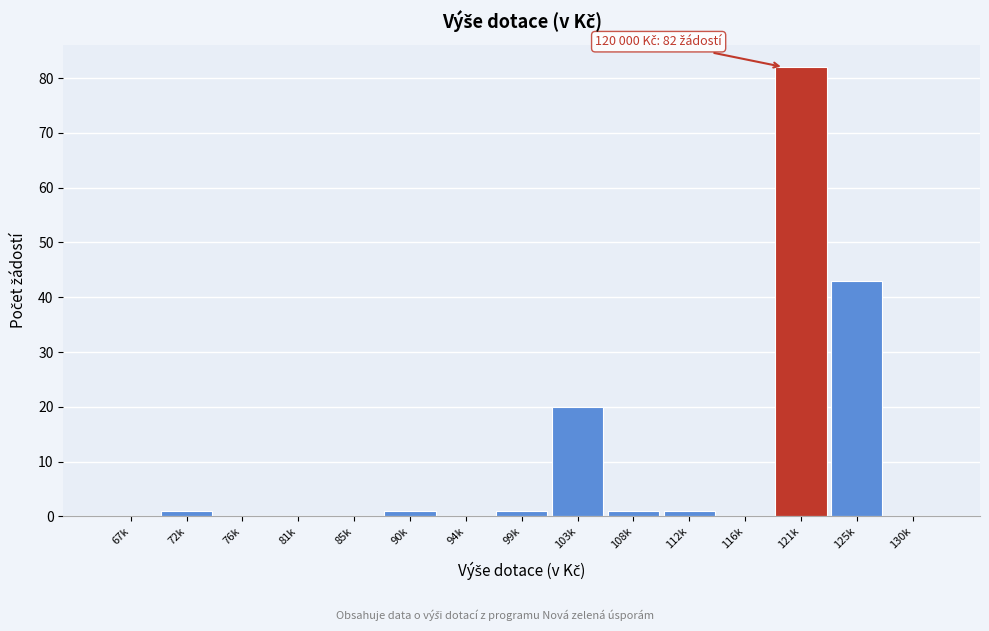

Reading right to left, extract all data points from this chart.

130k=0	125k=43	121k=82	116k=0	112k=1	108k=1	103k=20	99k=1	94k=0	90k=1	85k=0	81k=0	76k=0	72k=1	67k=0